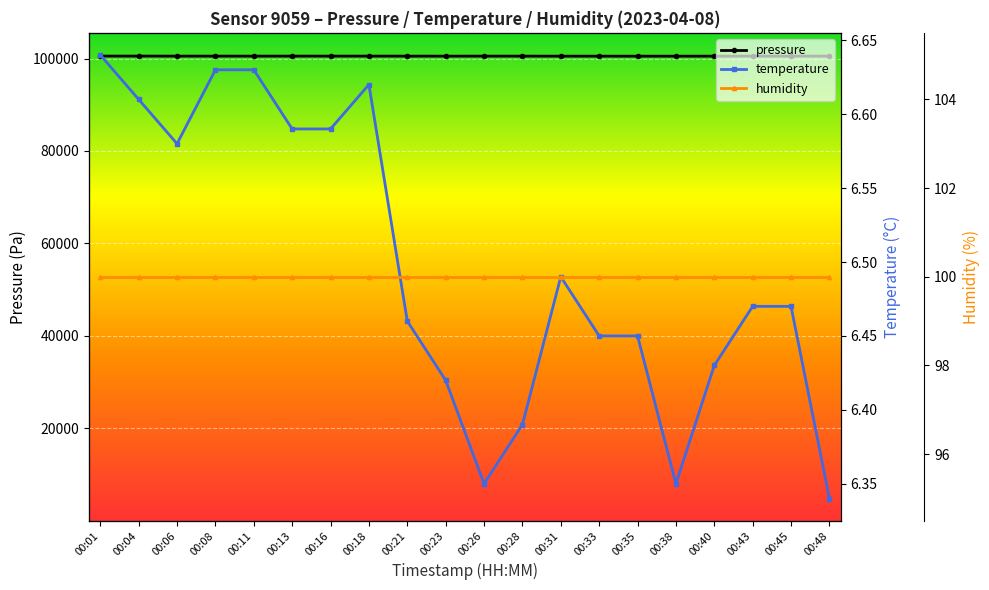

How many lines are shown in the chart?

3